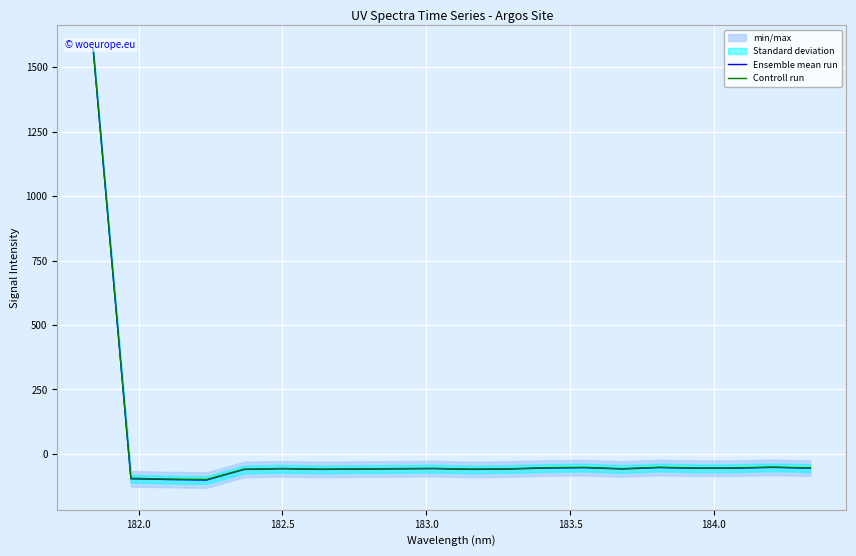

Is this an area chart (filled region under the line)?

No